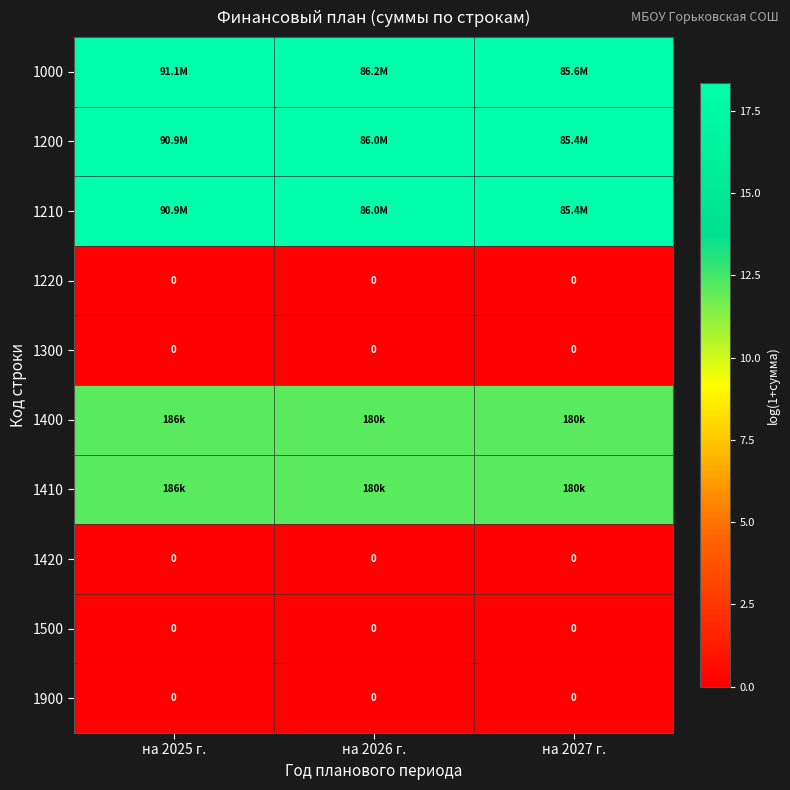

Is it true that 1220 equals 0.0 at на 2026 г.?

True